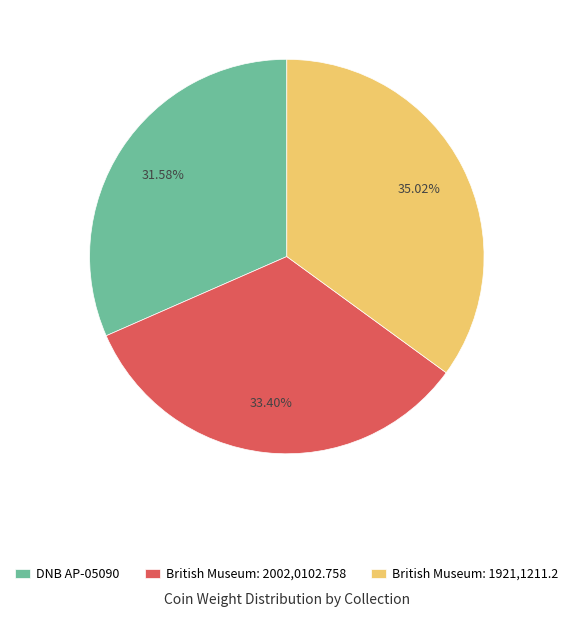

What is the ratio of the value at DNB AP-05090 to the value at British Museum: 1921,1211.2?

0.9